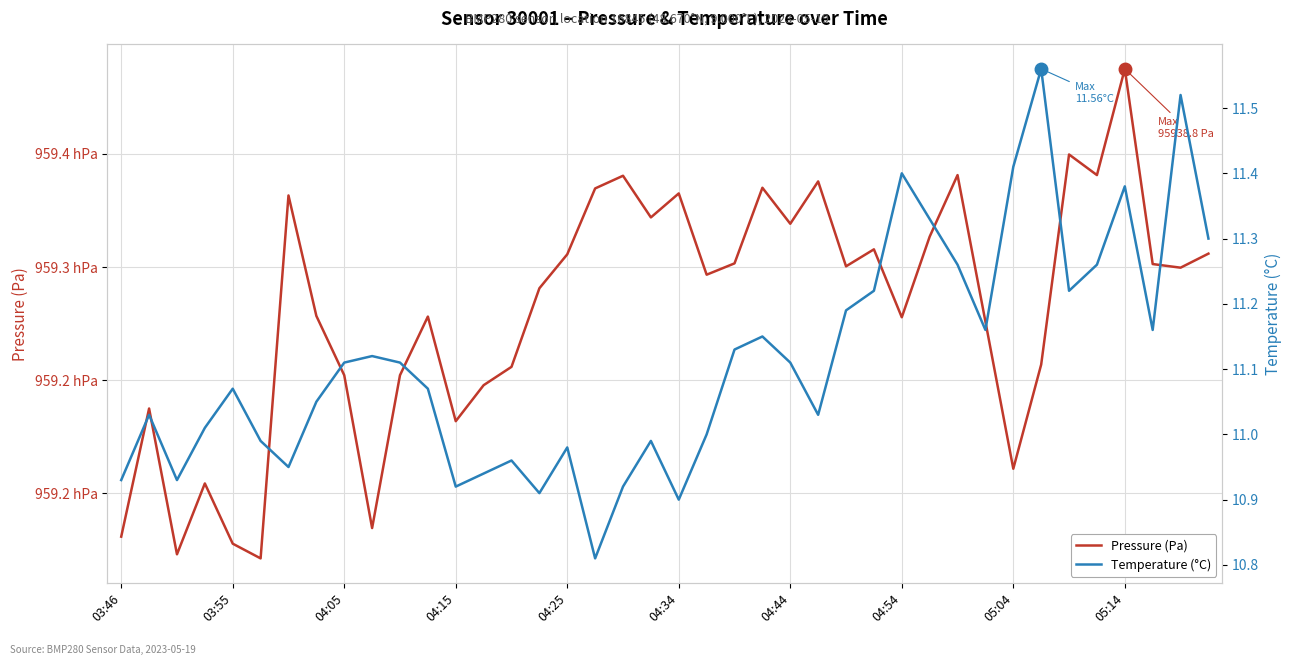

What is the spread (max minus min) of values at 21?

95918.7